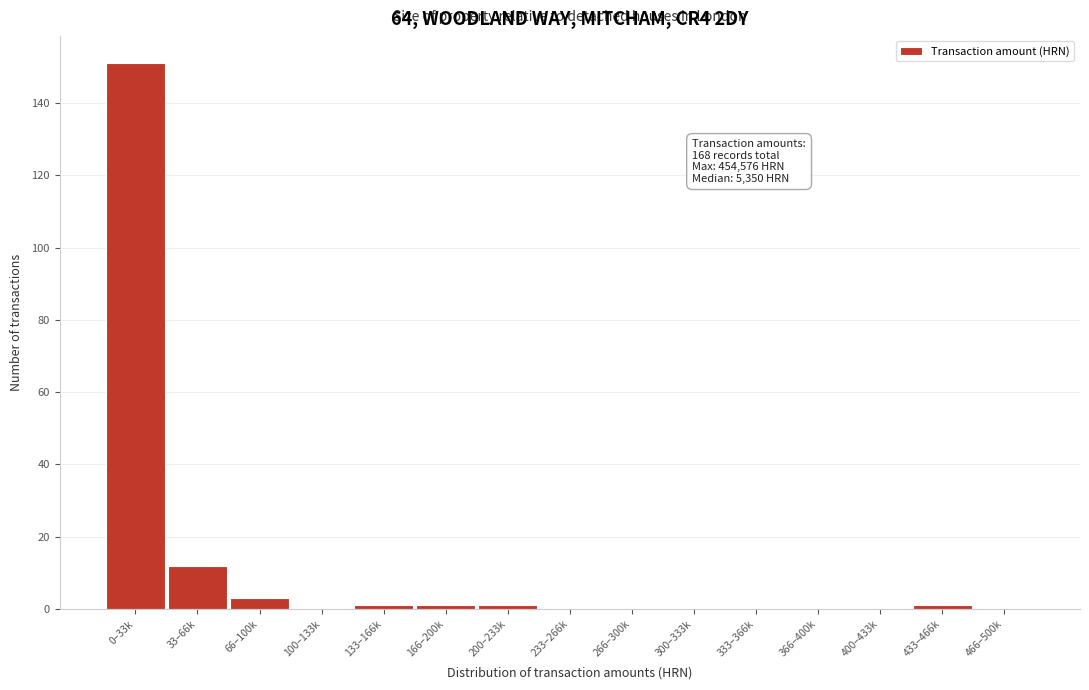

Reading left to right, what are all the values shown in this chart?

0–33k=151	33–66k=12	66–100k=3	100–133k=0	133–166k=1	166–200k=1	200–233k=1	233–266k=0	266–300k=0	300–333k=0	333–366k=0	366–400k=0	400–433k=0	433–466k=1	466–500k=0